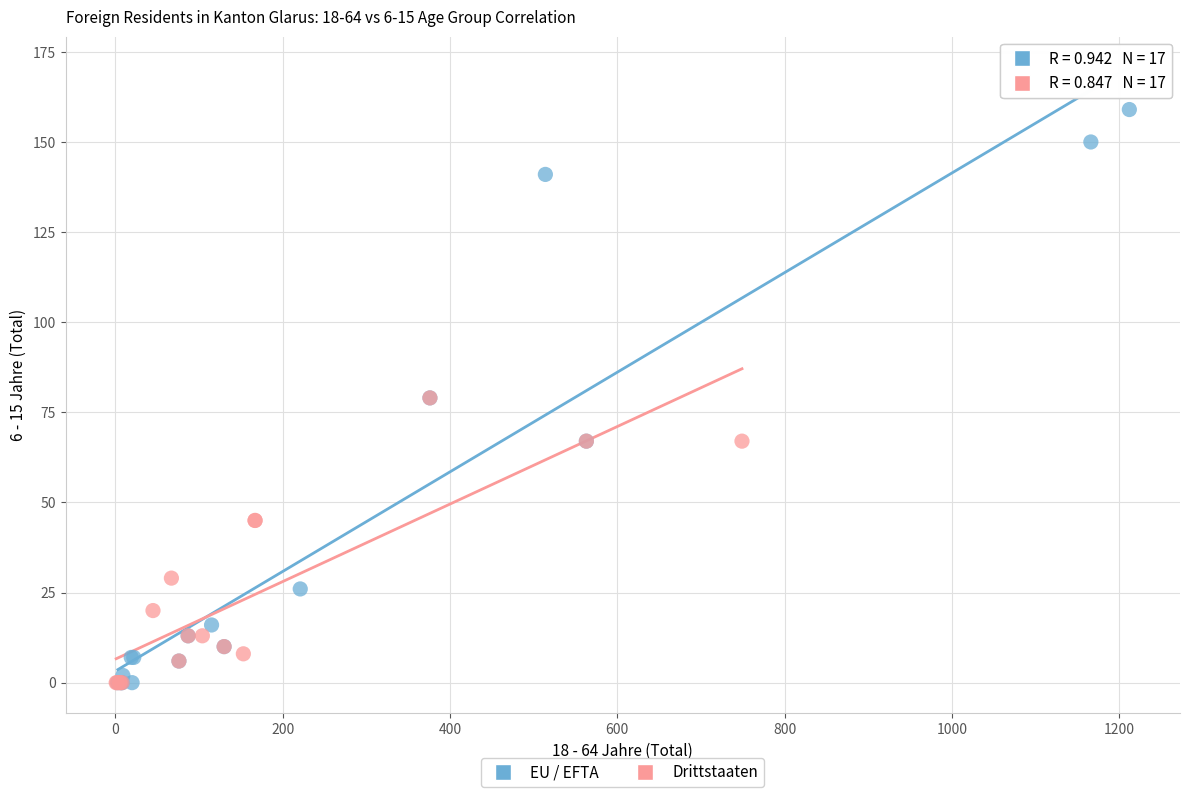

Which series has the widest spread of Y values?

EU / EFTA